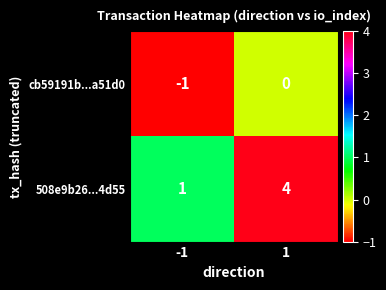

Reading left to right, what are all the values shown in this chart?

cb59191b...a51d0: -1=-1	1=0
508e9b26...4d55: -1=1	1=4